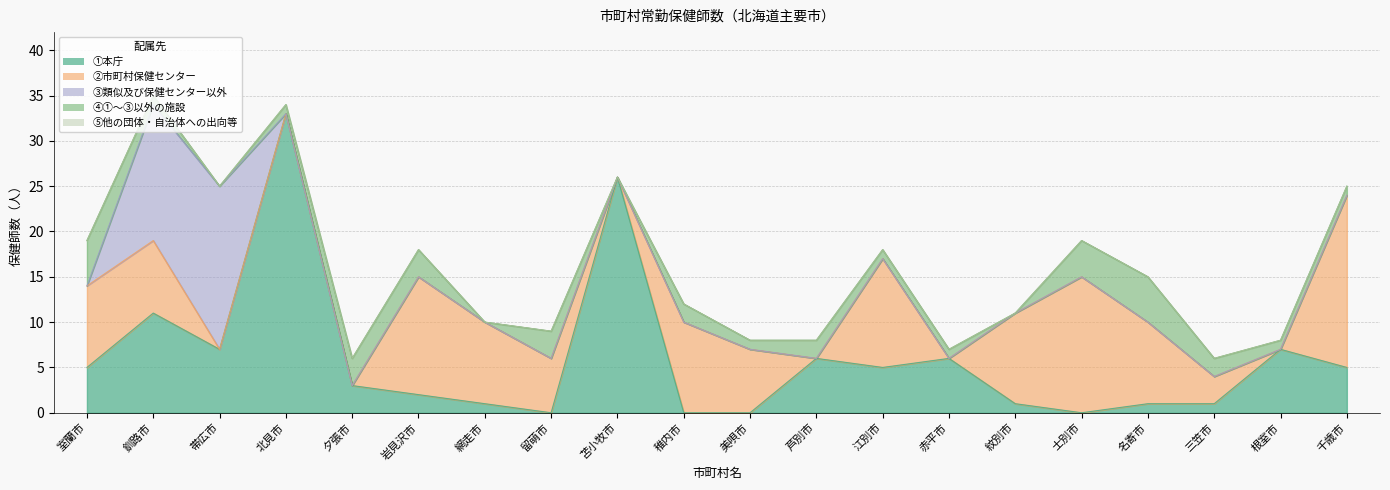

True or false: ①本庁 and ③類似及び保健センター以外 intersect in this chart.

True